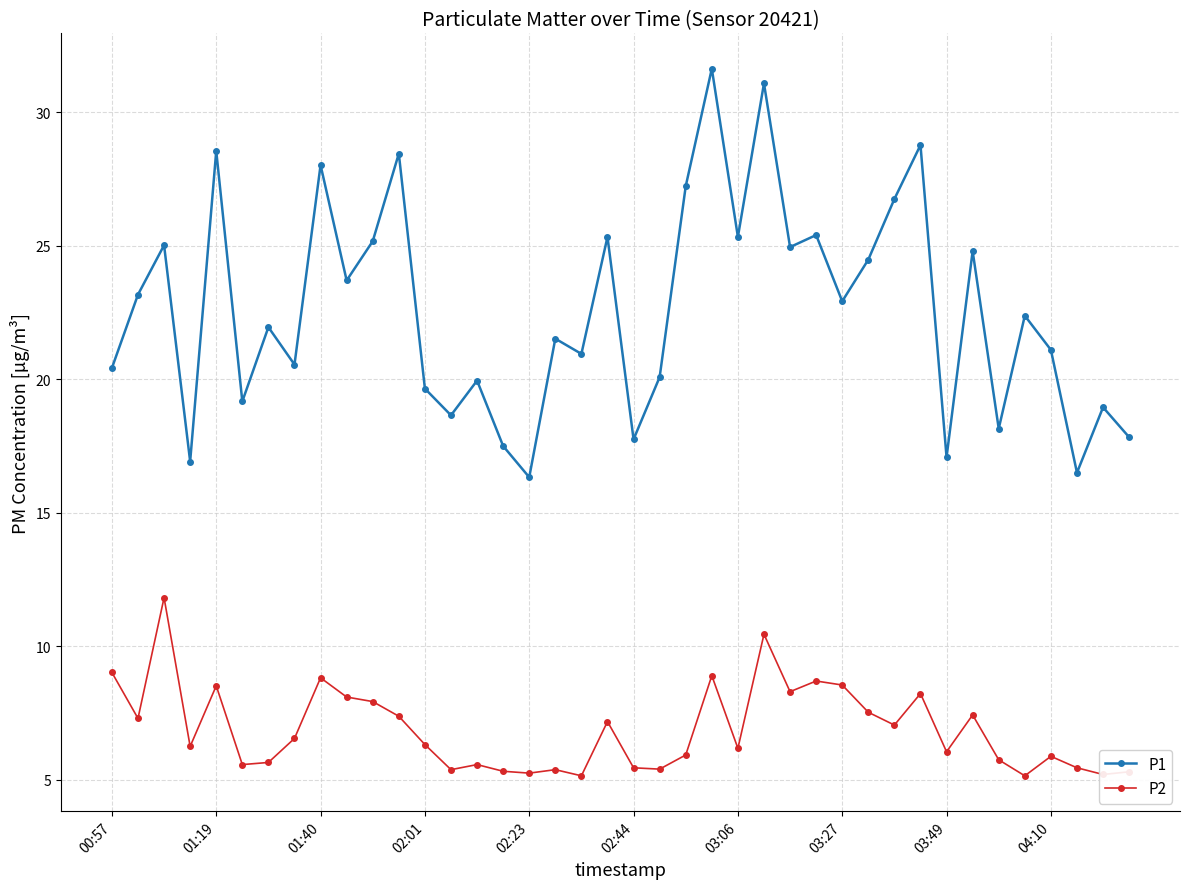

What are all the series names shown in the legend?

P1, P2